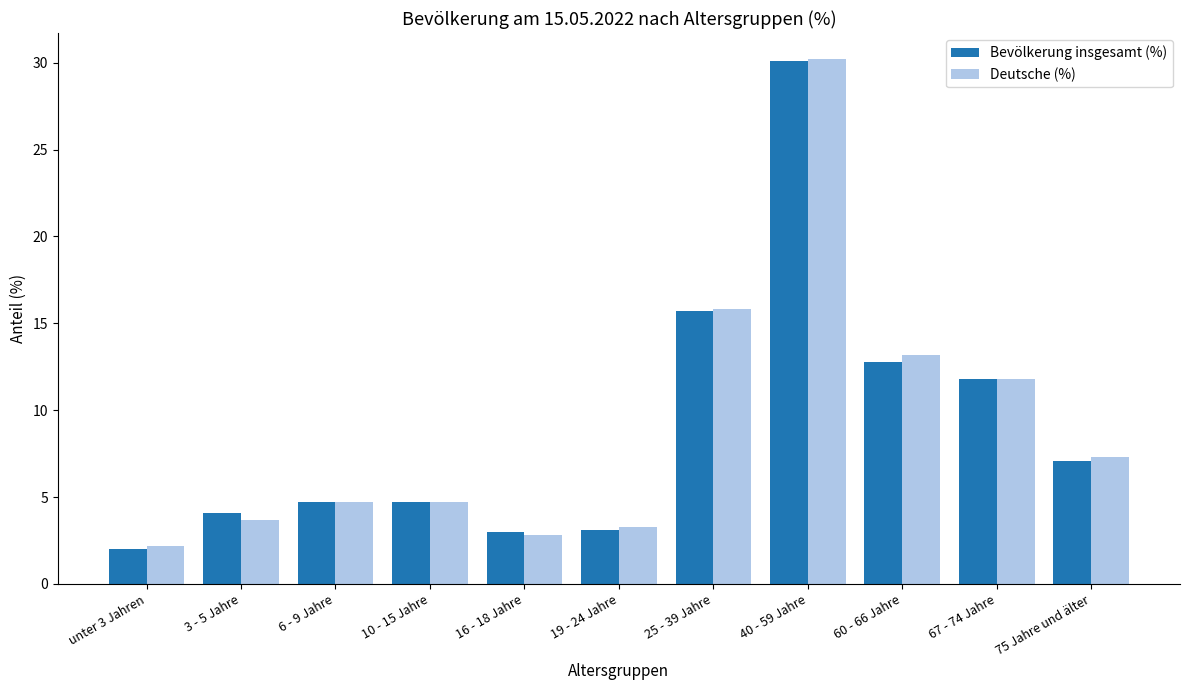

What is the highest value of the Deutsche (%) series?

30.2